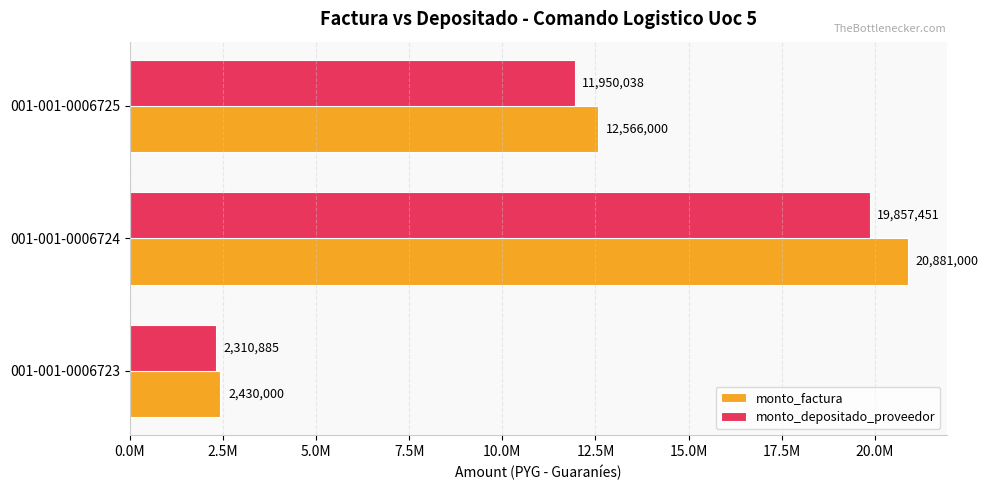

Reading right to left, list all the values displayed in this chart.

monto_factura: 12566000	20881000	2430000
monto_depositado_proveedor: 11950038	19857451	2310885